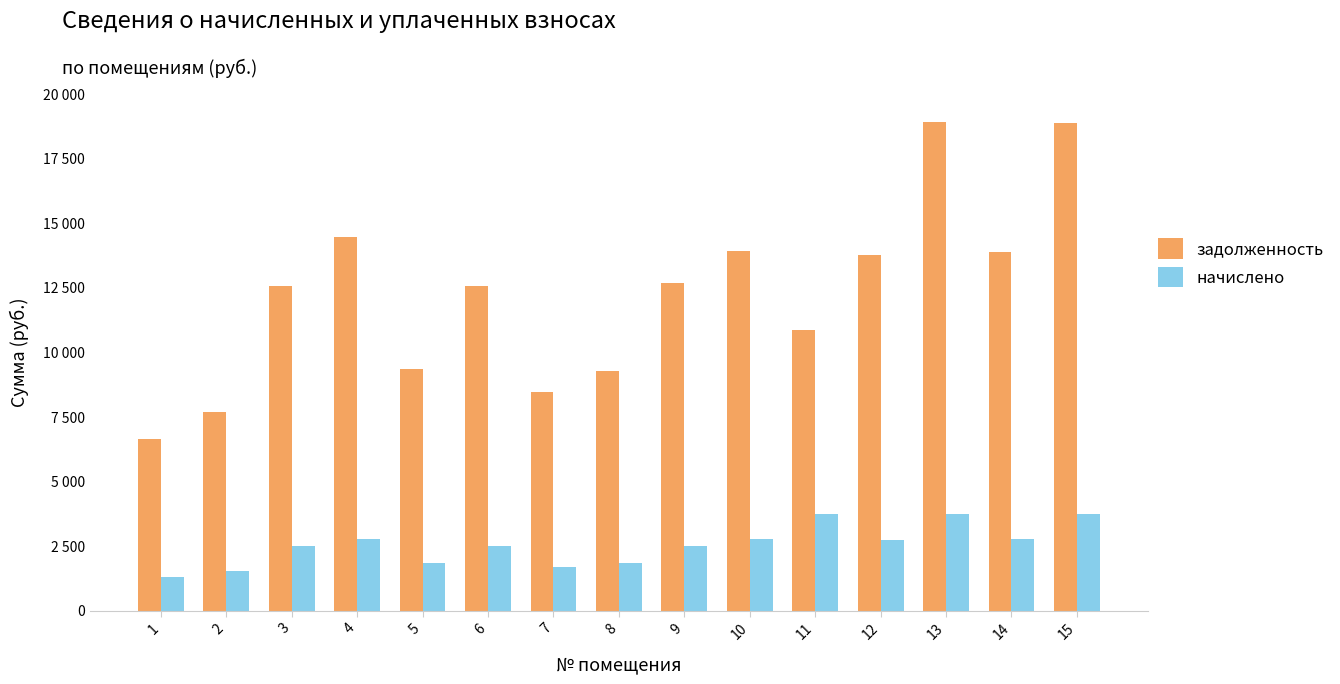

Are the bars grouped side by side (vs. stacked)?

Yes